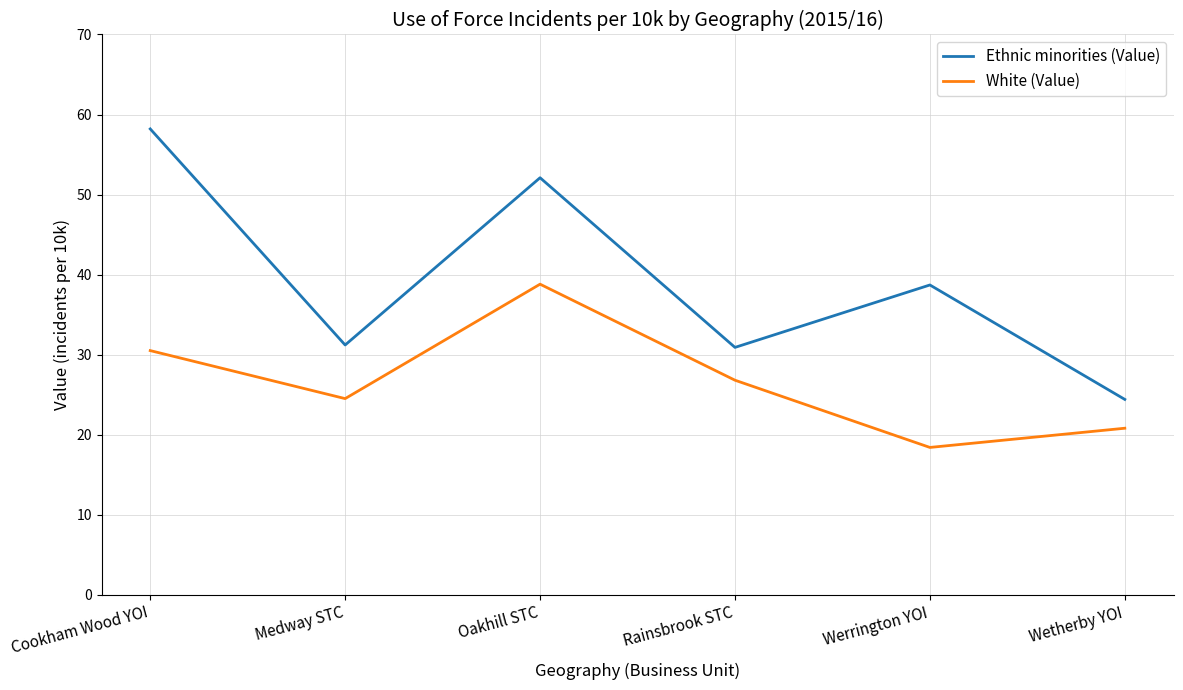

How many lines are shown in the chart?

2